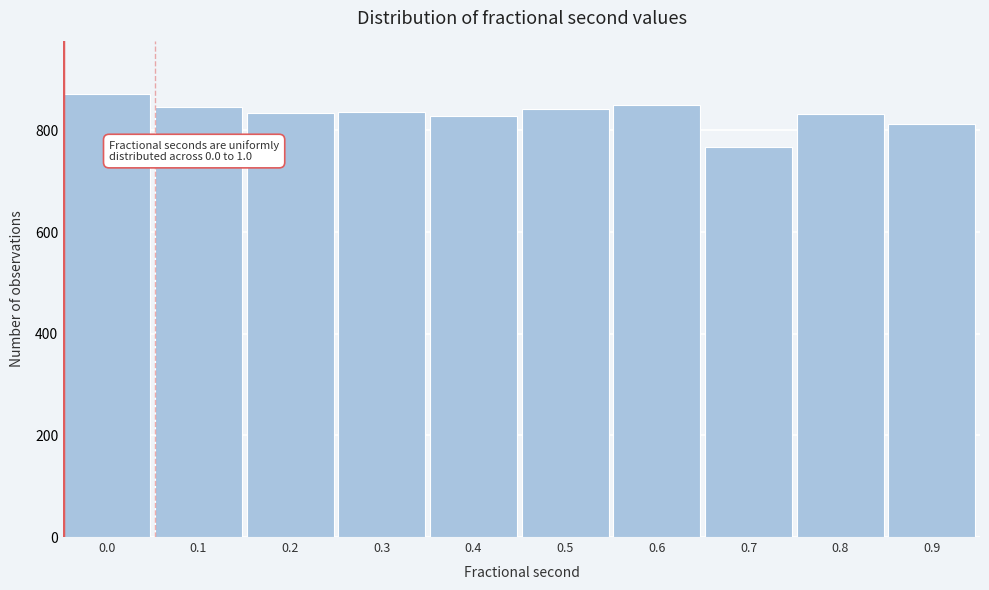

What is the difference between the maximum and second lowest values?

59